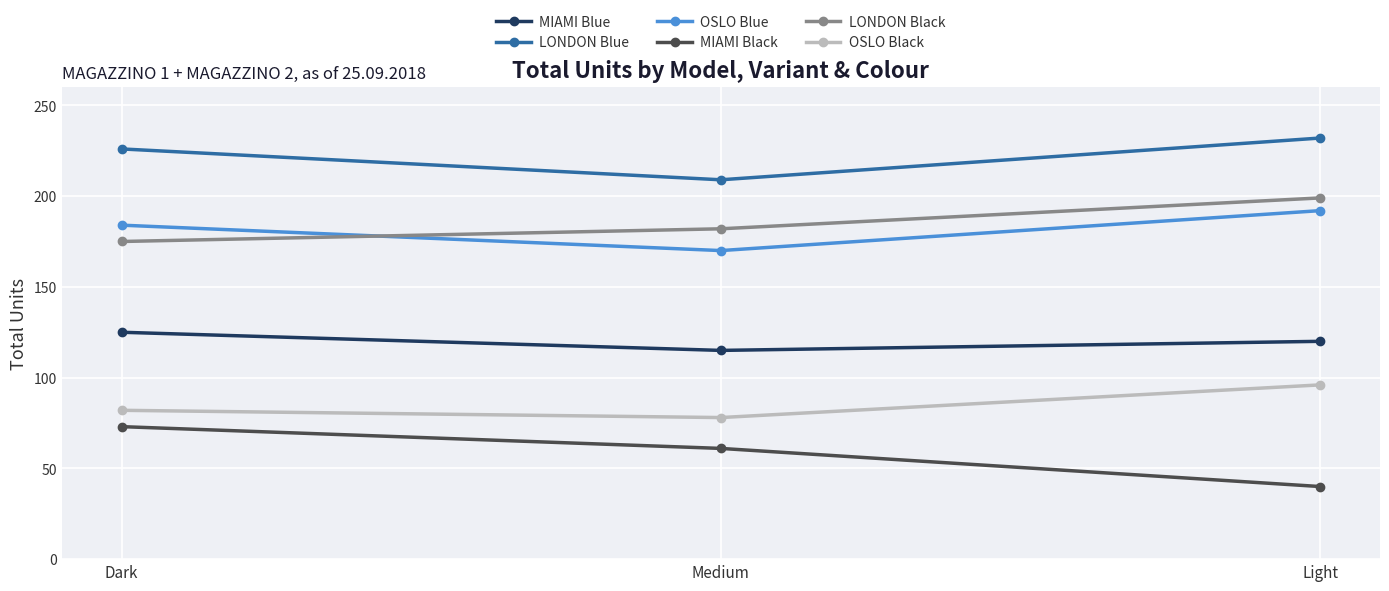

What is the difference between the MIAMI Blue values at Dark and Light?

5